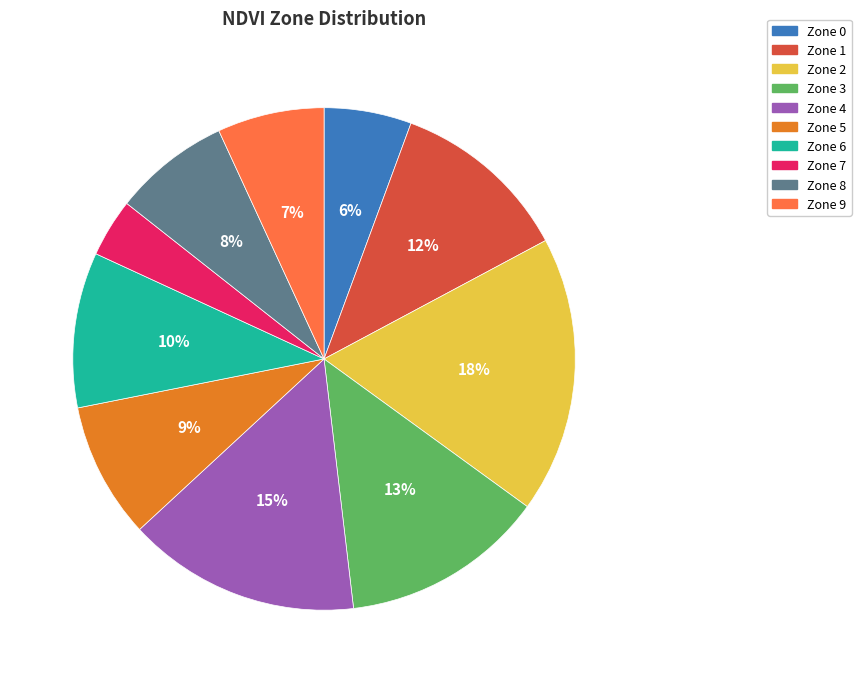

Between Zone 4 and Zone 1, which is larger?

Zone 4